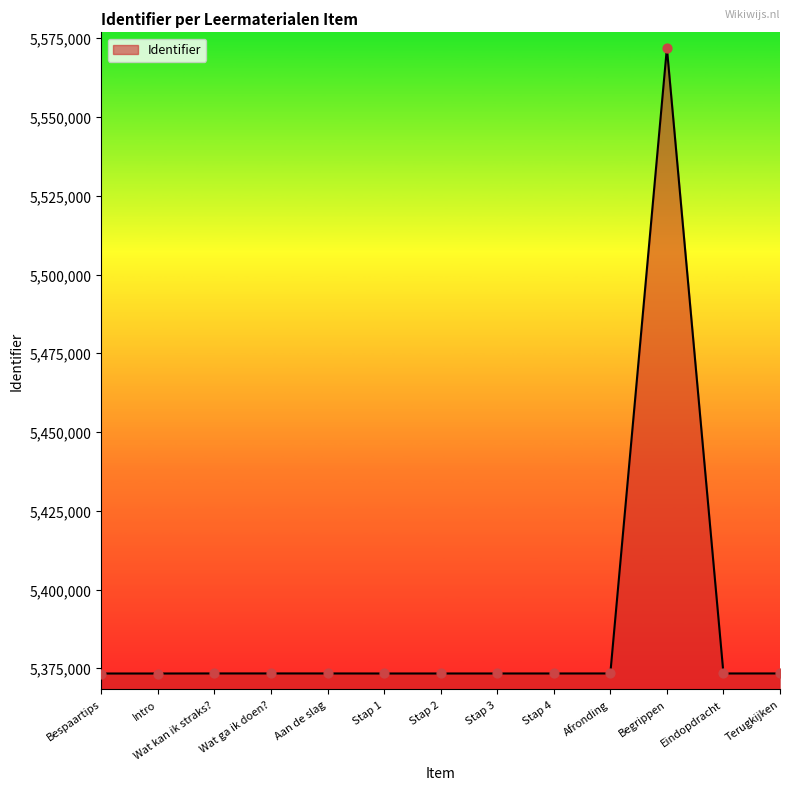

What is the ratio of the value at Aan de slag to the value at Stap 3?

1.0